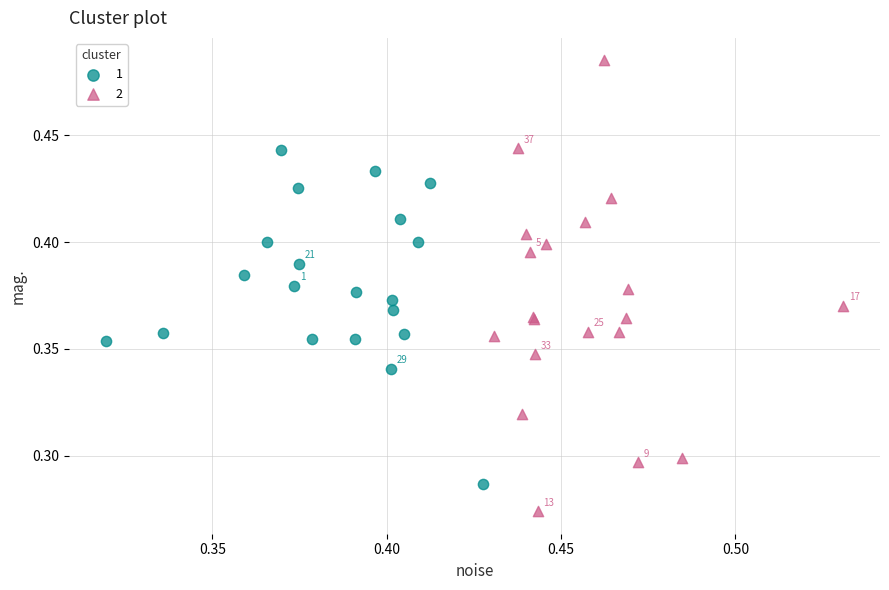

What are all the series names shown in the legend?

1, 2